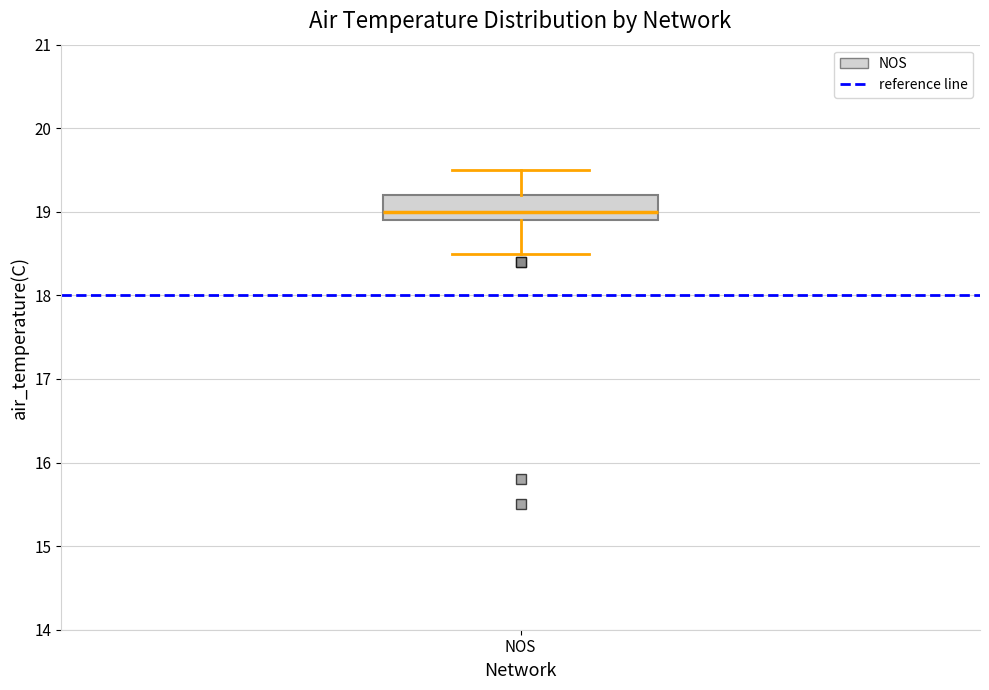

Where does the lower whisker of the box for NOS end on the y-axis? The values are not printed on the chart, so give them approximately, as read against the axis.

18.5